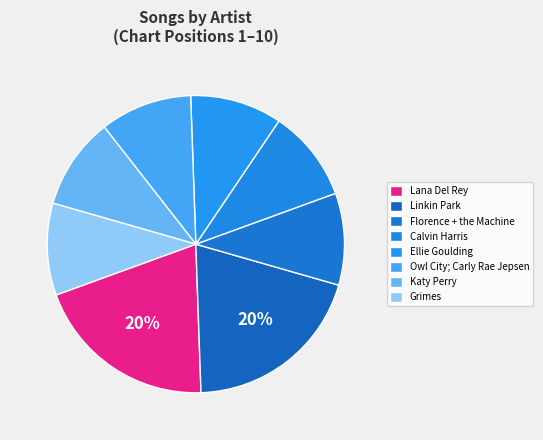

Approximately how many times larger is the value at Grimes compared to Calvin Harris?

1.0